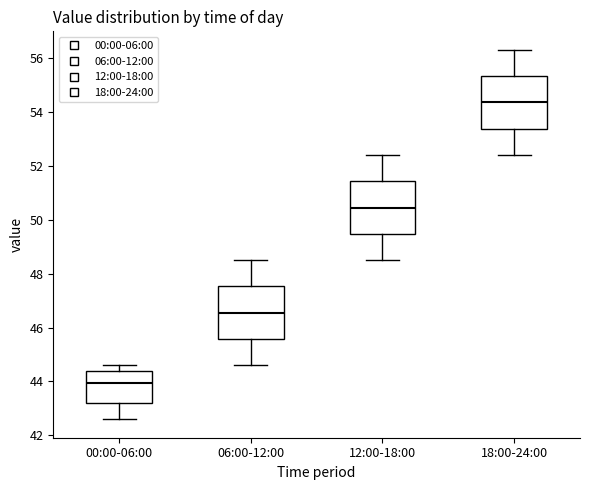

Which box's median line is the highest?

18:00-24:00